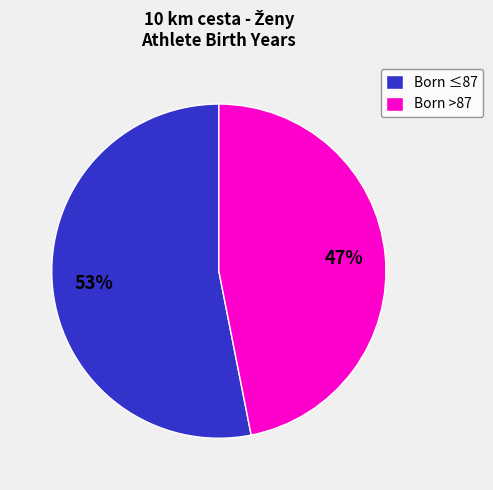

Approximately how many times larger is the value at Born >87 compared to Born ≤87?

0.9